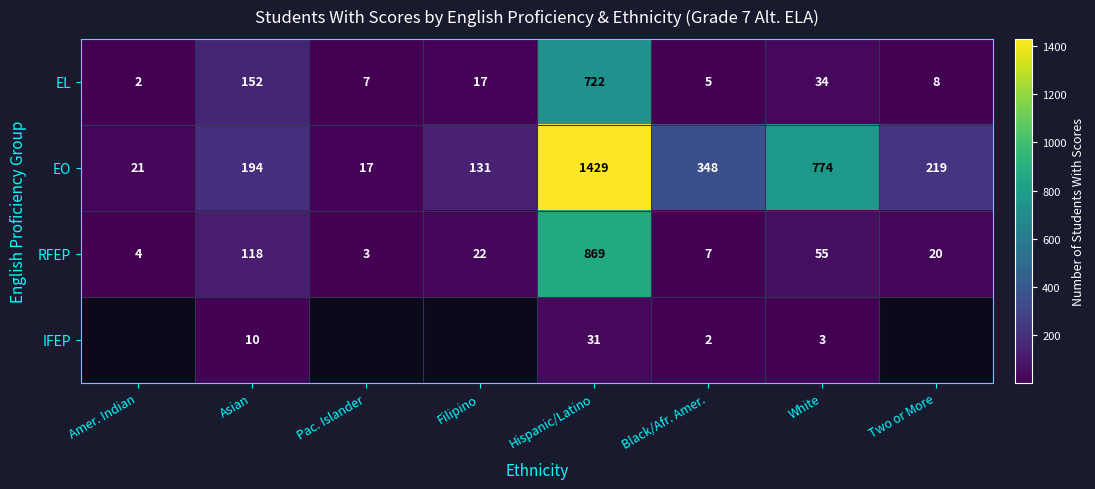

Is the value of EL at Filipino greater than the value of IFEP at Hispanic/Latino?

No